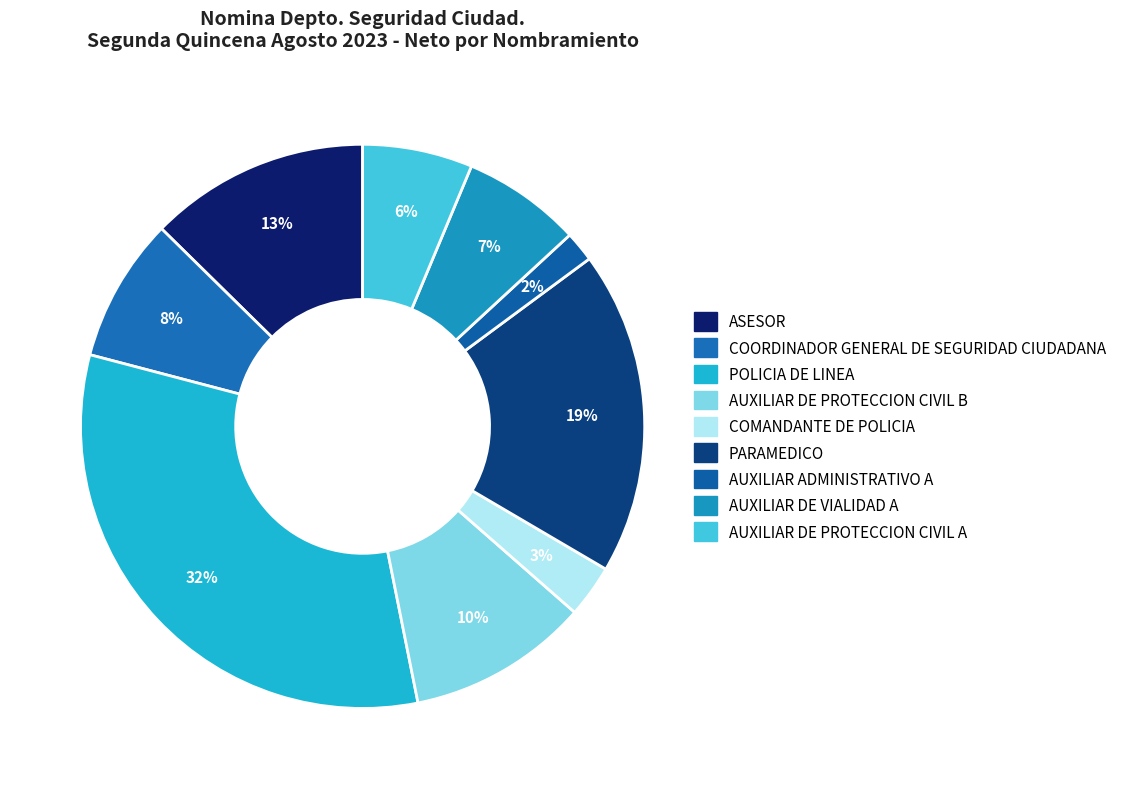

Count the number of slices in the pie.

9